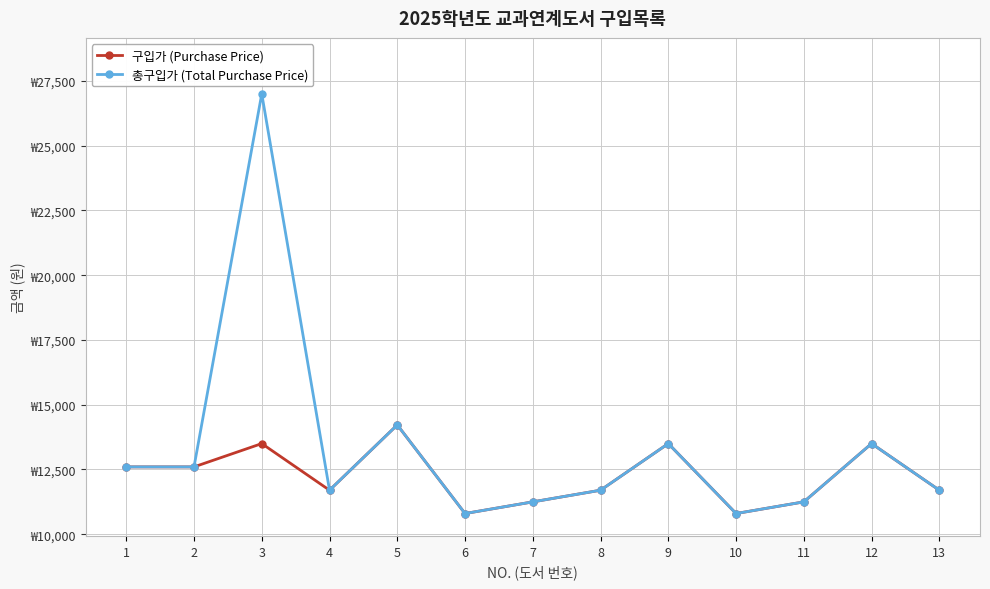

What are all the series names shown in the legend?

구입가 (Purchase Price), 총구입가 (Total Purchase Price)